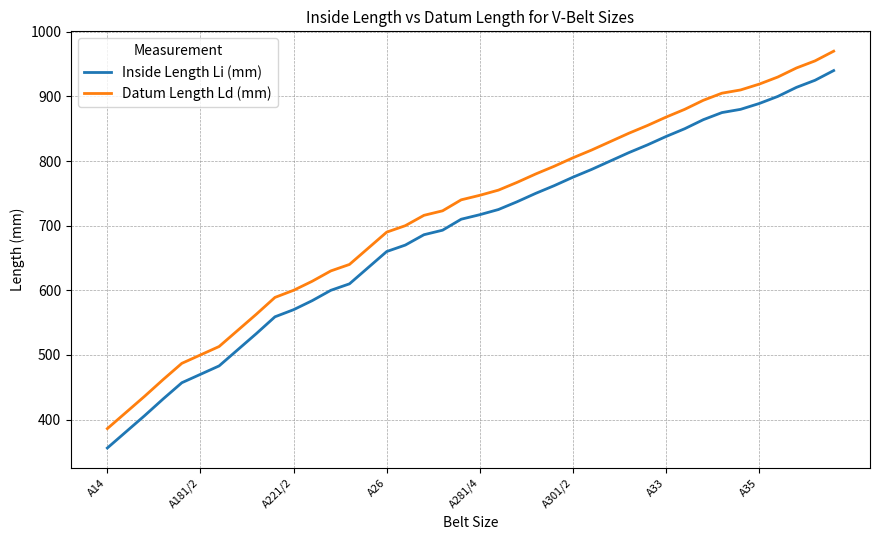

What is the highest value of the Datum Length Ld (mm) series?

970